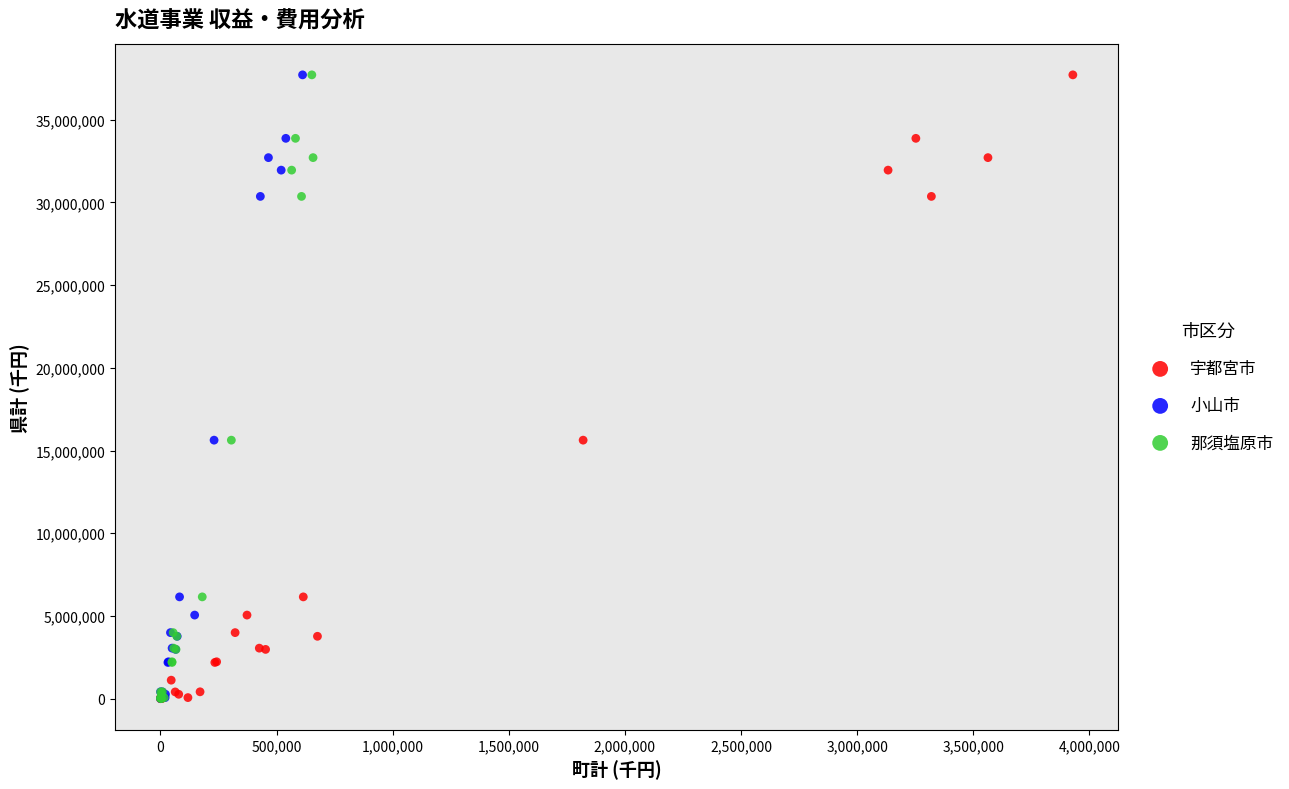

Which series has the largest Y range (max minus min)?

宇都宮市